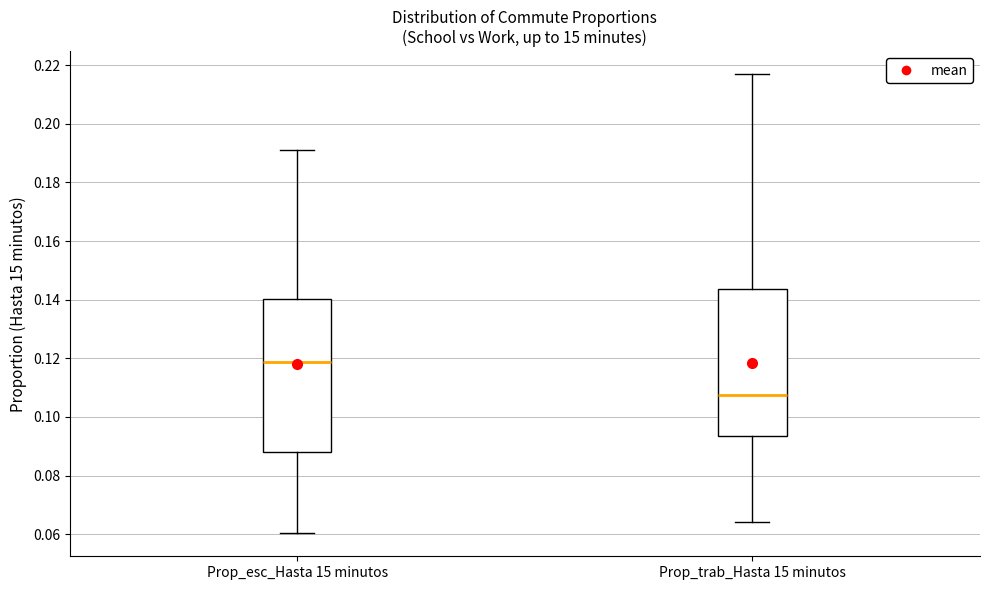

Reading left to right, transcribe this box plot: for each box, give where its median line is, the range the box spans, and where its two whiskers end, as read against the y-axis. The values are not printed on the chart, so give them approximately, as read against the axis.

Prop_esc_Hasta 15 minutos: median 0.118, box 0.088 to 0.140, whiskers 0.060 to 0.190
Prop_trab_Hasta 15 minutos: median 0.108, box 0.094 to 0.144, whiskers 0.064 to 0.216